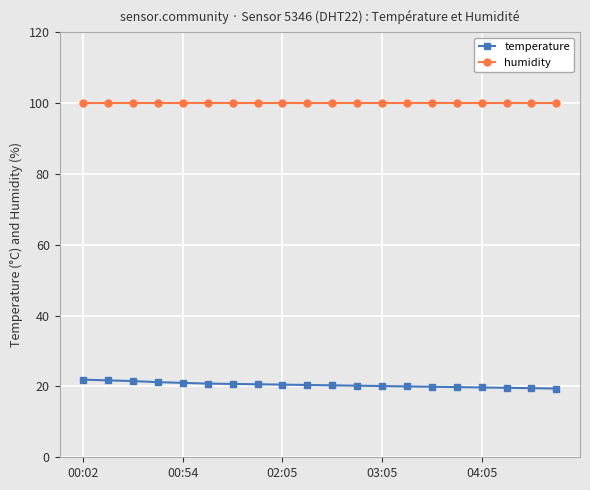

Which series has the largest total across all categories?

humidity